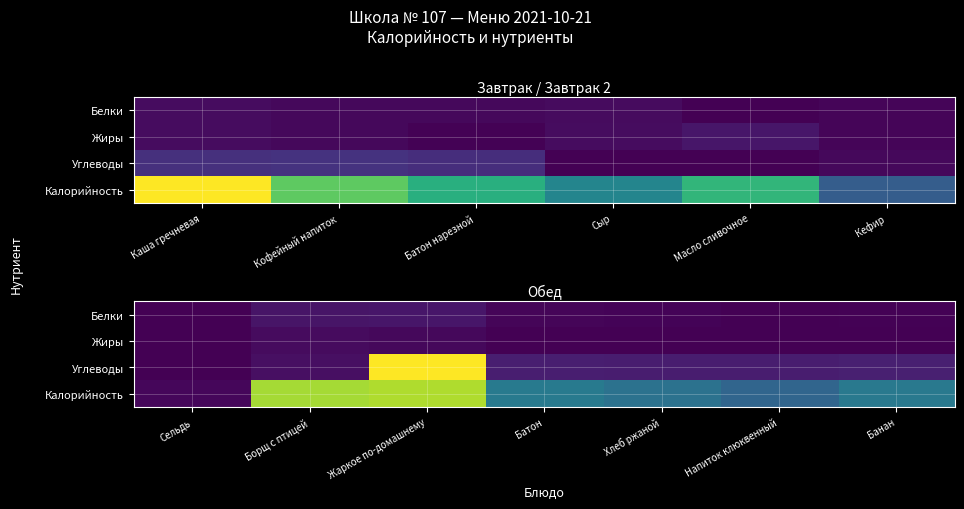

Read the Калорийность value at Напиток клюквенный.

99.0